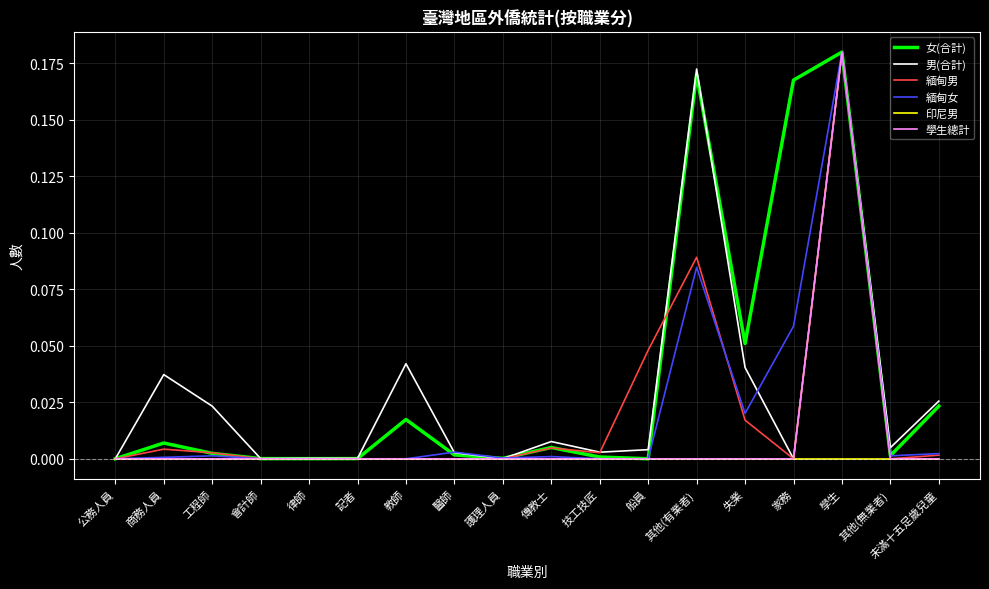

In 學生總計, how many points are higher than both neighbors (excluding endpoints)?

1